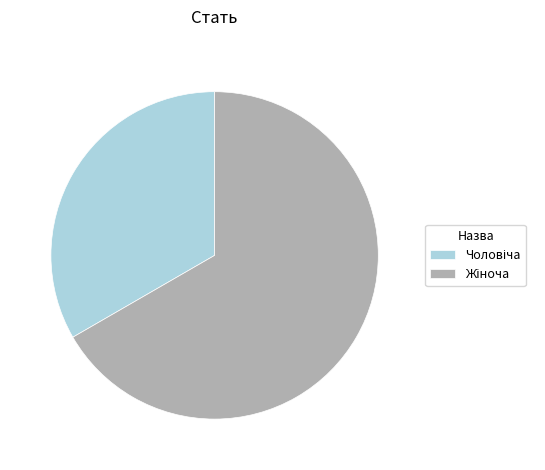

Is there a majority slice in this chart?

Yes